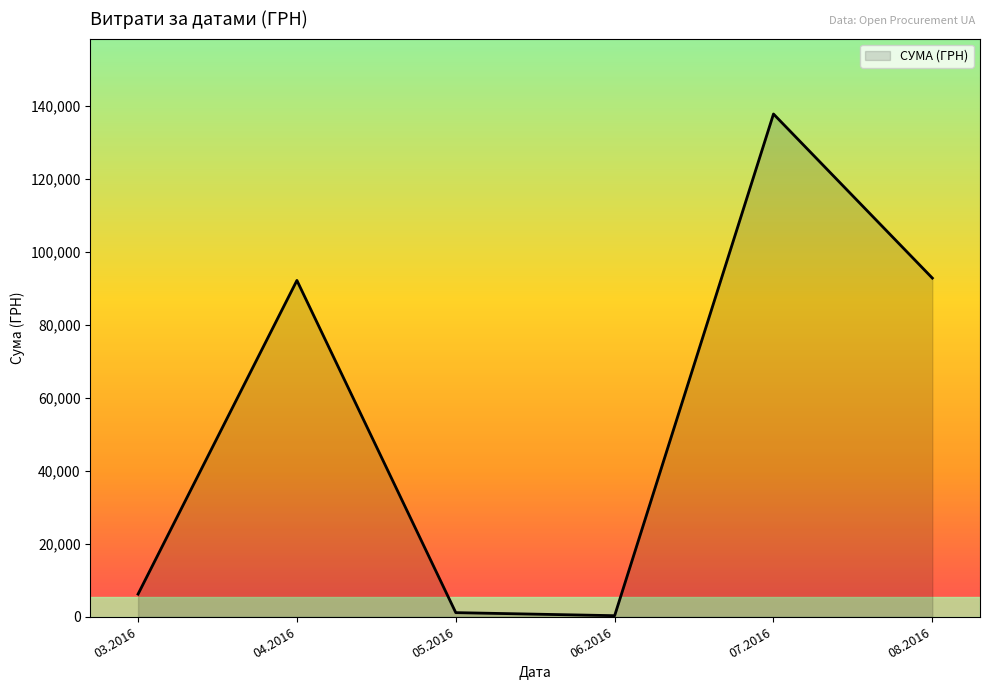

What is the change in value from 07.2016 to 08.2016?

-44986.3